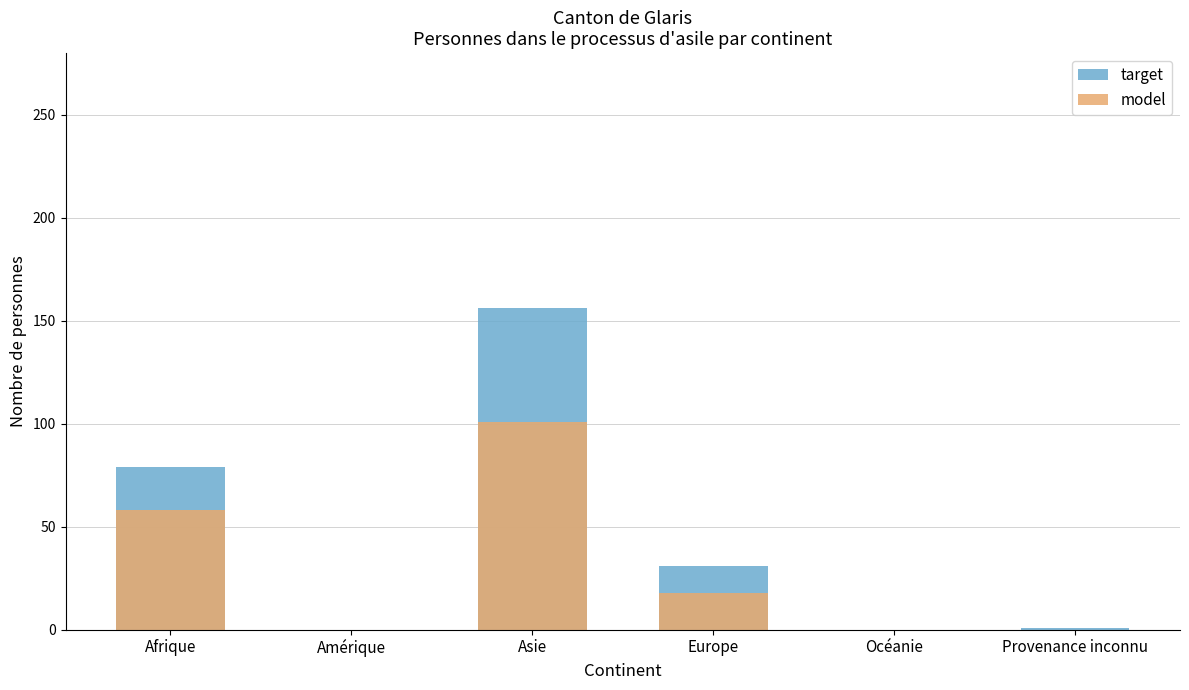

How many bars are there in each group?

2